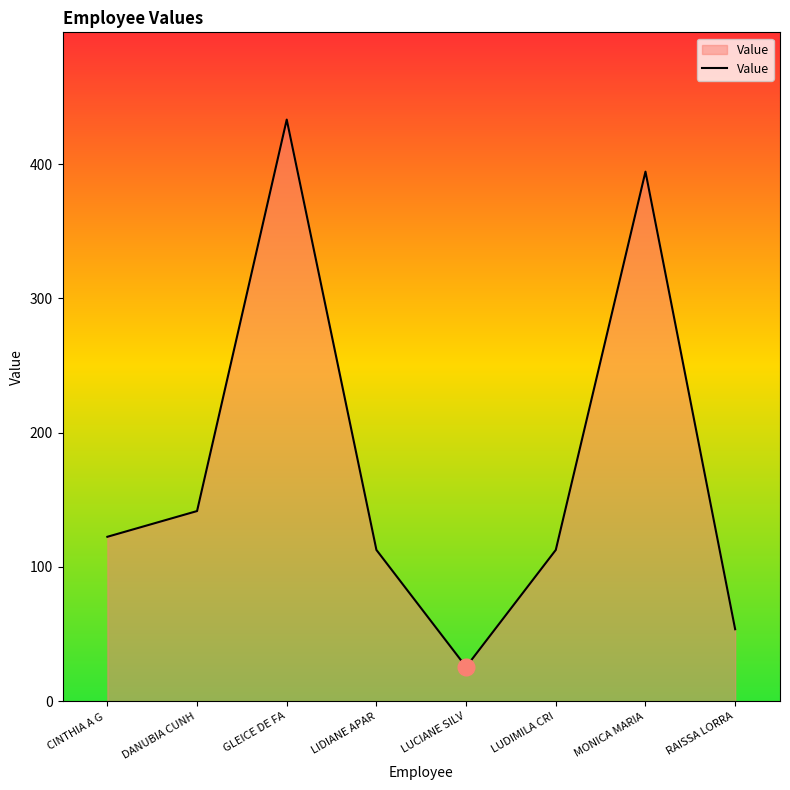

What is the maximum value shown in the chart?

433.1